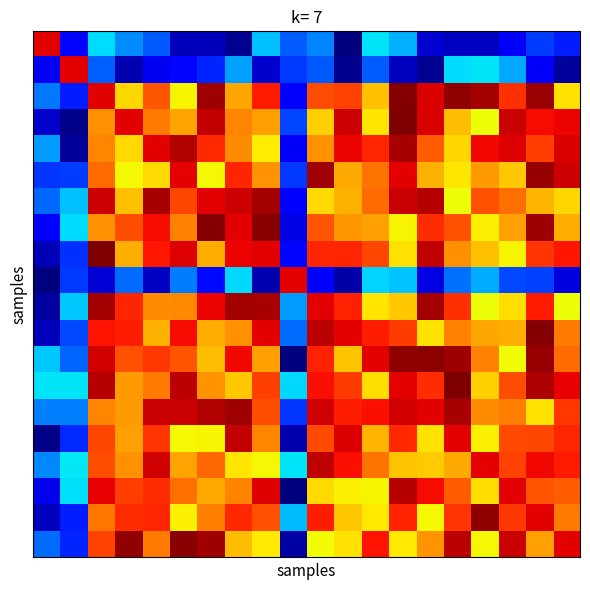

At which category is the sum across all series the highest?

18